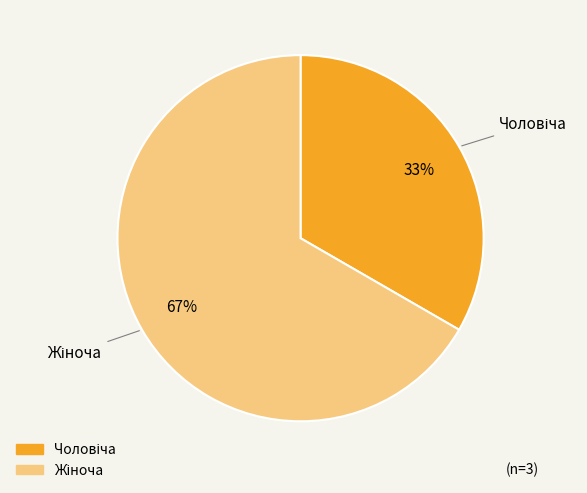

To the nearest percent, what is the average slice percentage?

50%